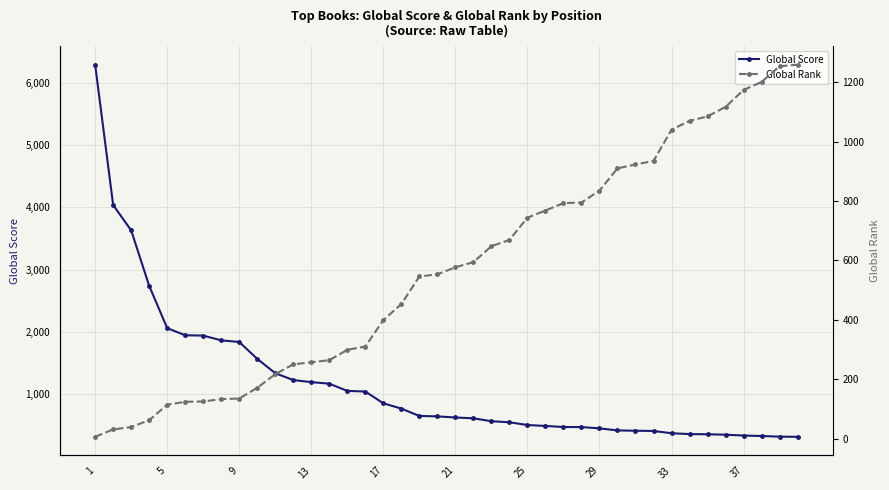

Reading left to right, extract all data points from this chart.

Global Score: 6295	4037	3630	2737	2057	1942	1937	1860	1834	1562	1332	1221	1188	1163	1047	1037	847	762	644	637	619	606	559	542	498	483	466	465	444	411	406	402	366	352	349	342	329	321	311	308
Global Rank: 6	31	39	62	114	124	125	133	135	171	217	250	257	264	299	310	399	453	546	553	577	594	648	669	744	768	793	795	835	910	923	935	1040	1070	1085	1117	1174	1201	1254	1259